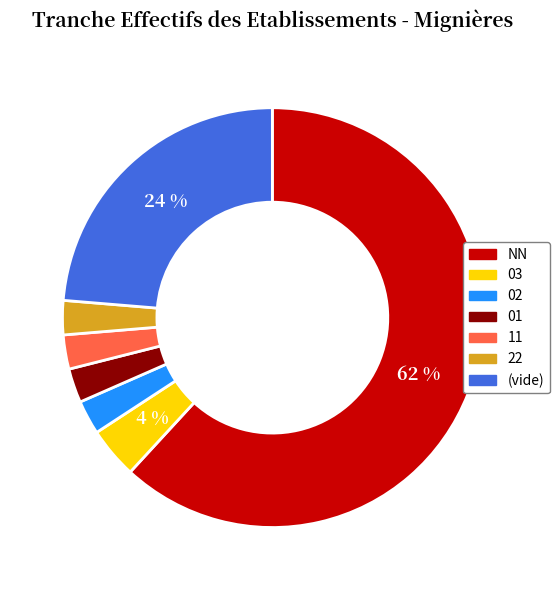

To the nearest percent, what is the average slice percentage?

14%